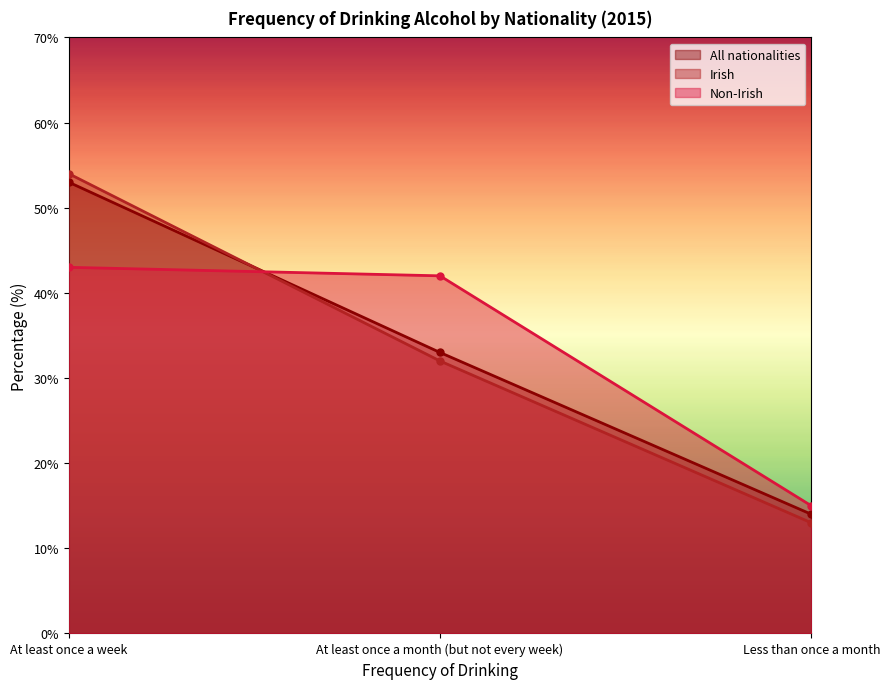

Reading left to right, what are all the values shown in this chart?

All nationalities: 53	33	14
Irish: 54	32	13
Non-Irish: 43	42	15